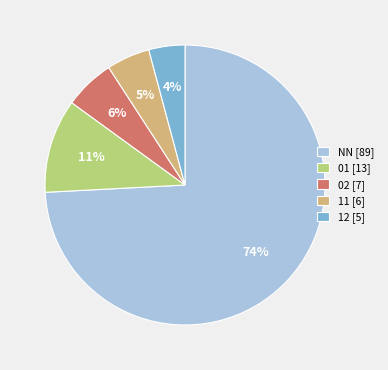

What is the largest slice in the pie chart?

NN [89]